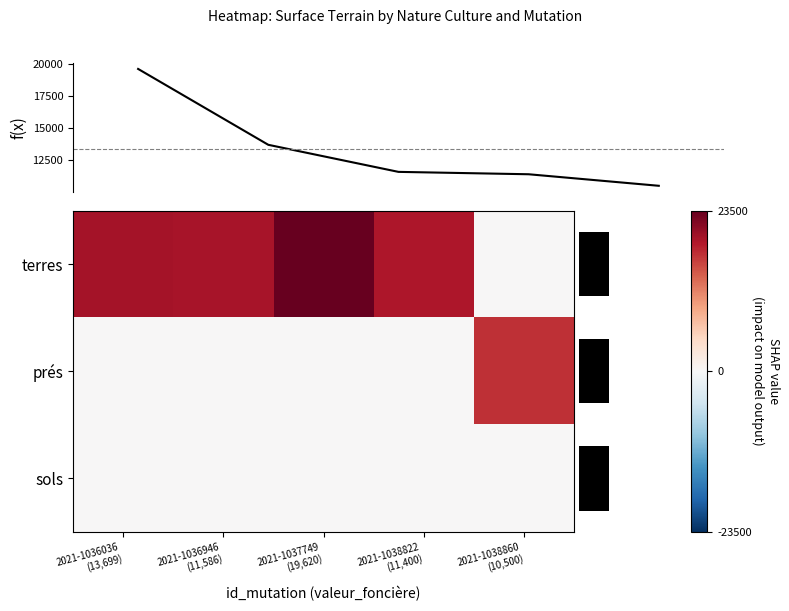

What is the greatest value displayed?

23500